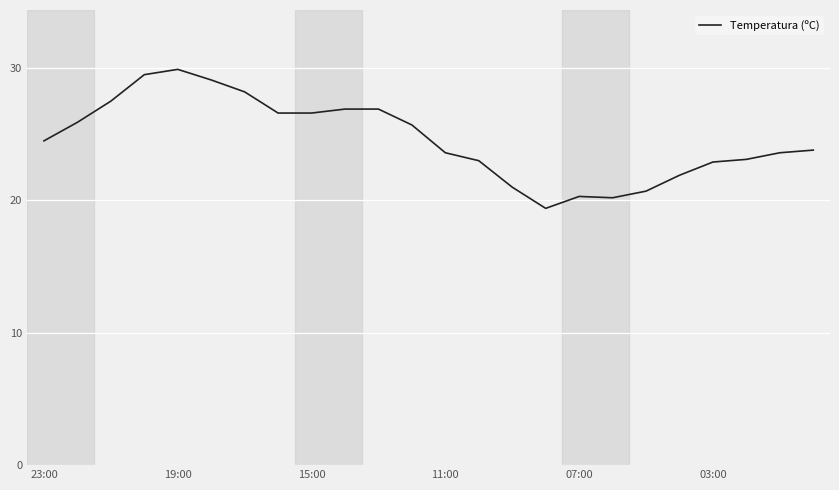

What is the minimum value shown in the chart?

19.4